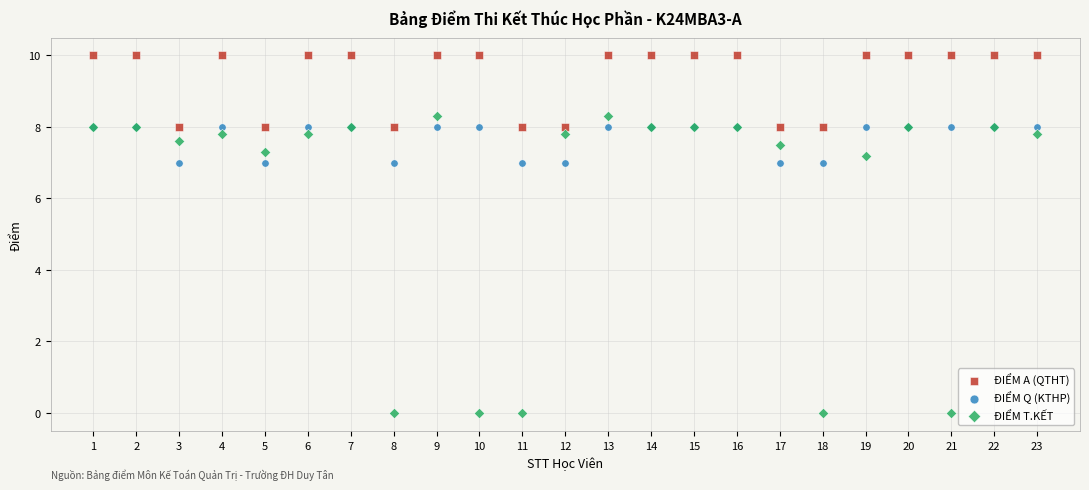

What are all the series names shown in the legend?

ĐIỂM A (QTHT), ĐIỂM Q (KTHP), ĐIỂM T.KẾT